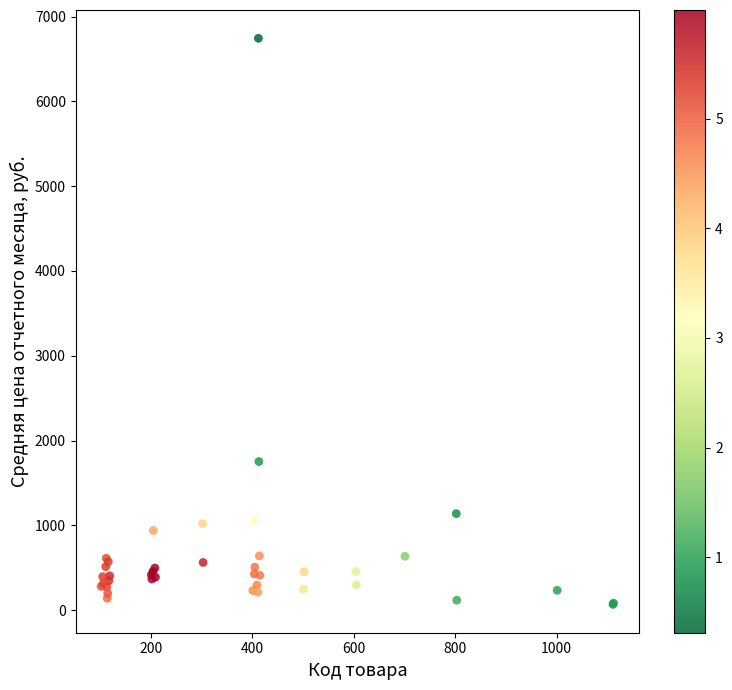

What Y value in the scatter plot is closest to 3405?

1751.9